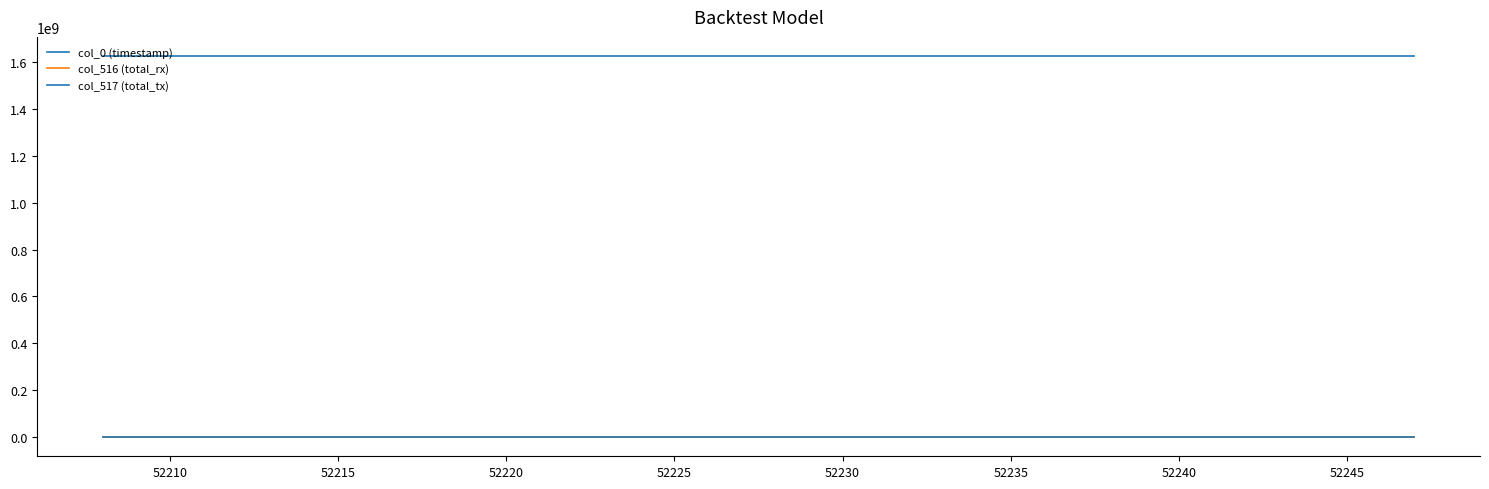

True or false: col_516 (total_rx) and col_517 (total_tx) intersect in this chart.

False